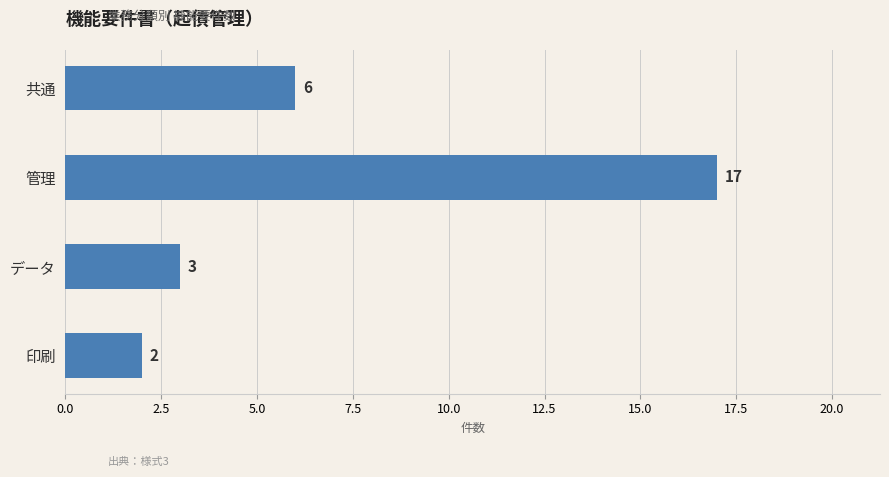

What is the label of the 4th bar from the bottom?

共通